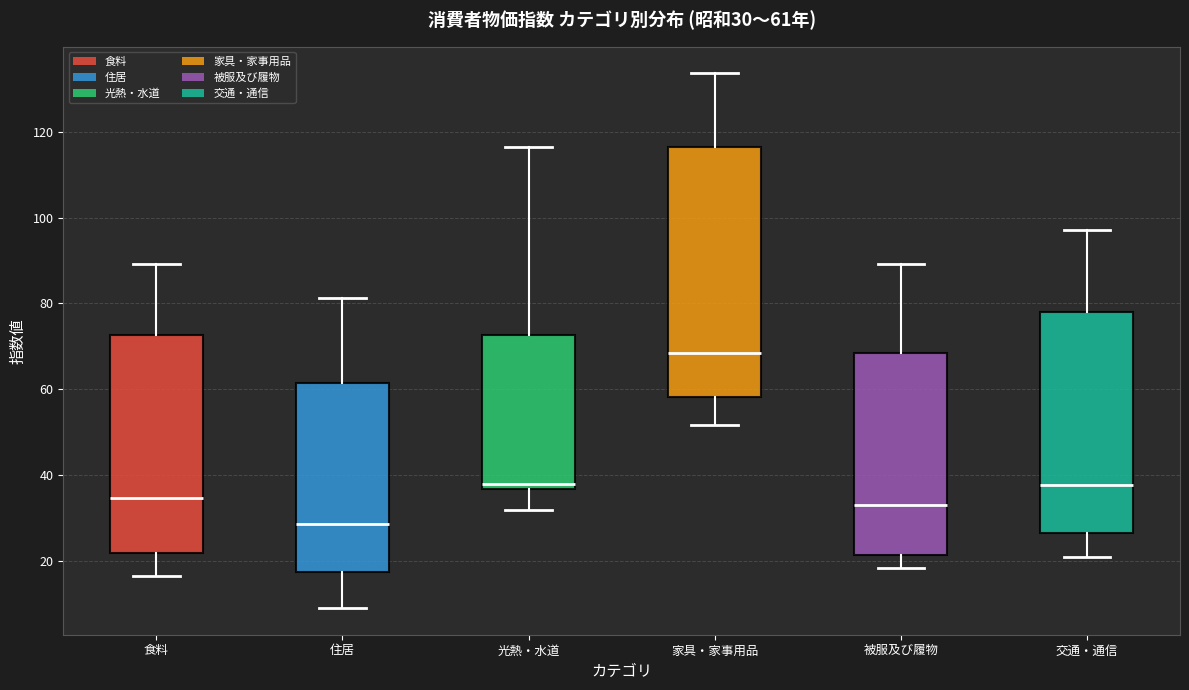

Which box is the tallest, from its lower edge to its upper edge?

家具・家事用品